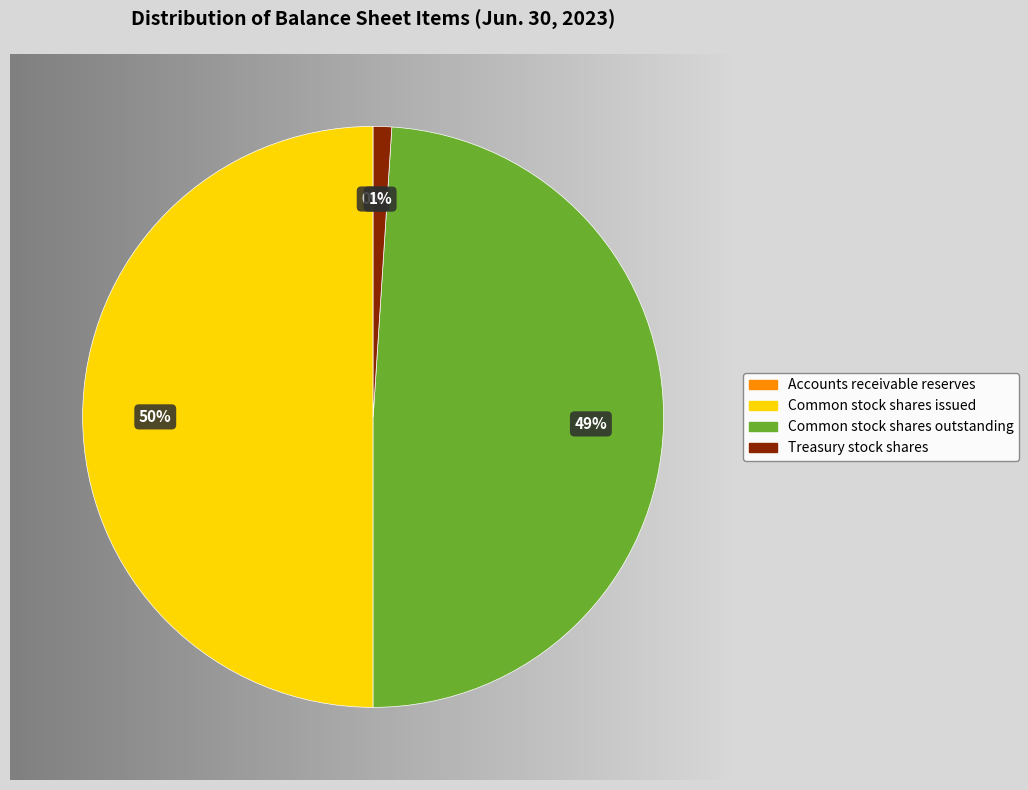

Combined, do Common stock shares issued and Common stock shares outstanding account for over 50%?

Yes